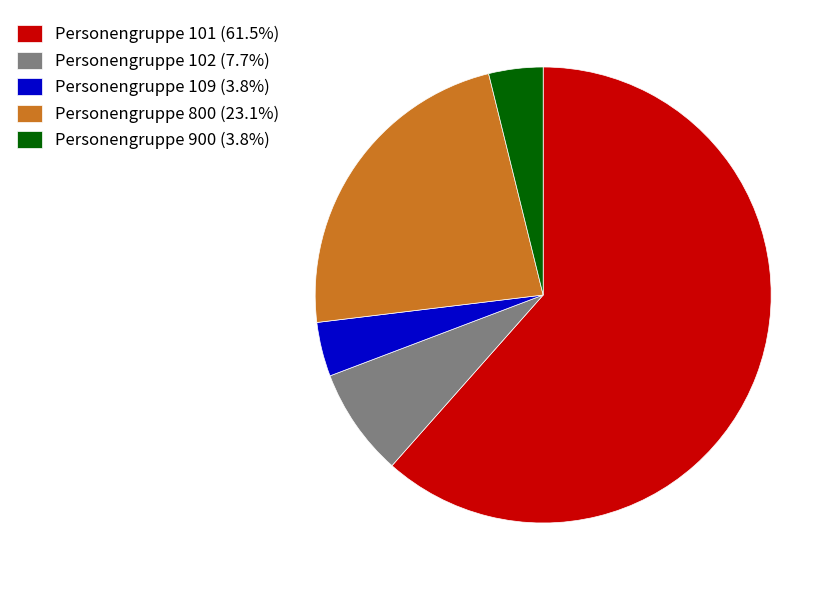

Do Personengruppe 800 (23.1%) and Personengruppe 101 (61.5%) together represent more than half of the pie?

Yes